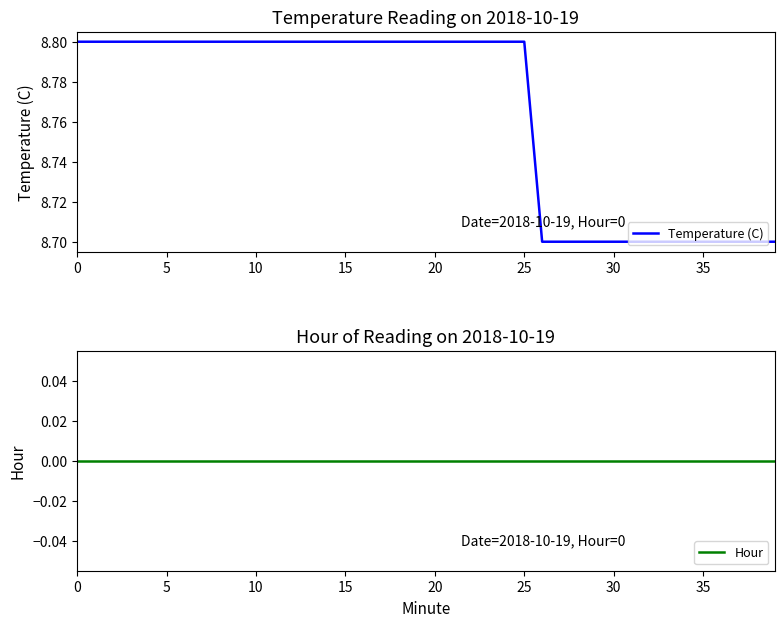

The Temperature (C) series shows 8.8 at 0. True or false?

True